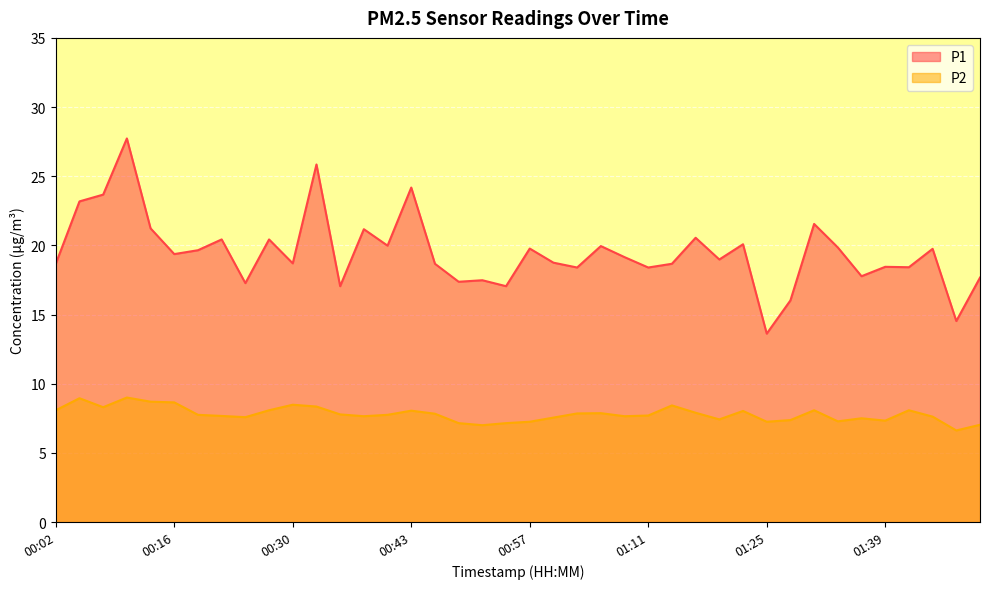

Which has a higher value, 00:04 or 01:14?

00:04